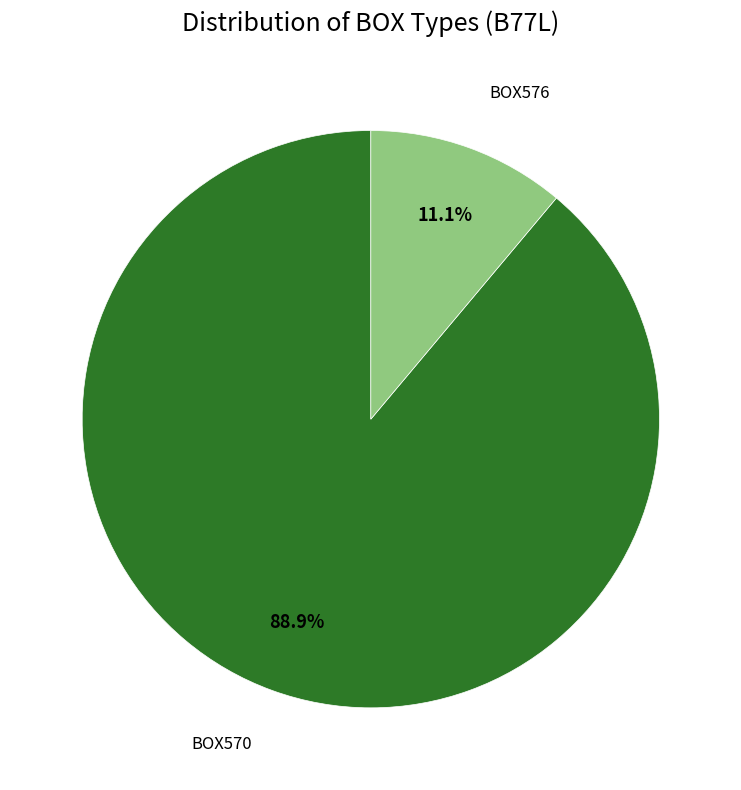

True or false: BOX570 accounts for 78% of the total.

False